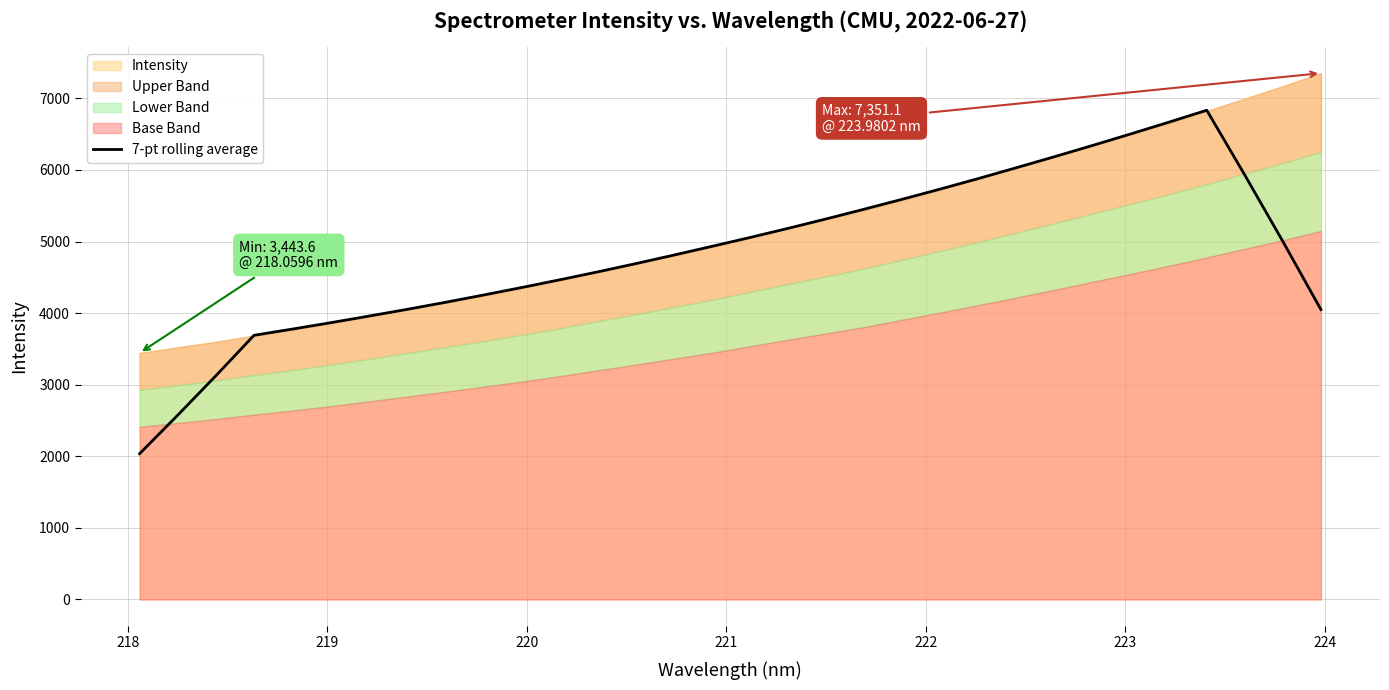

Reading left to right, extract all data points from this chart.

2036.1	2574.6	3125.4	3689.9	3776.1	3865.0	3956.9	4050.9	4148.7	4250.6	4355.3	4463.3	4574.2	4689.8	4809.2	4931.2	5054.9	5182.8	5314.6	5450.6	5589.5	5732.1	5879.1	6030.8	6184.4	6341.4	6502.0	6665.8	6833.2	5928.0	4999.8	4049.0